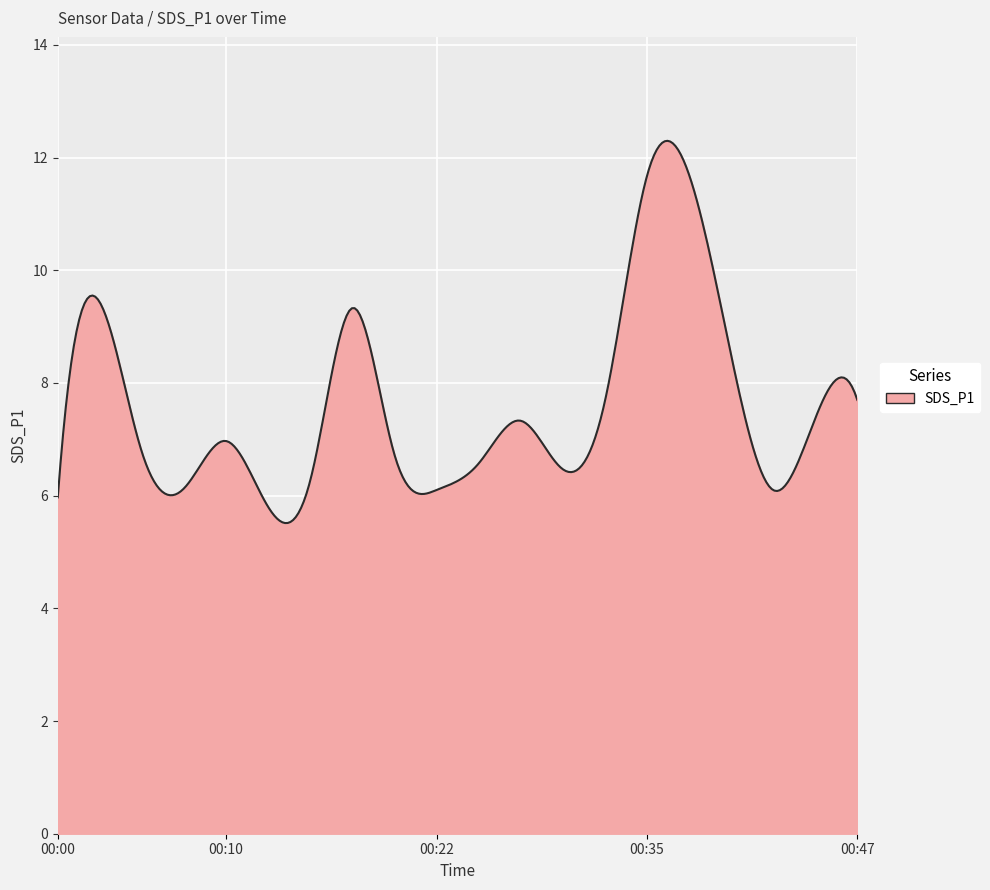

What is the maximum value shown in the chart?

12.3